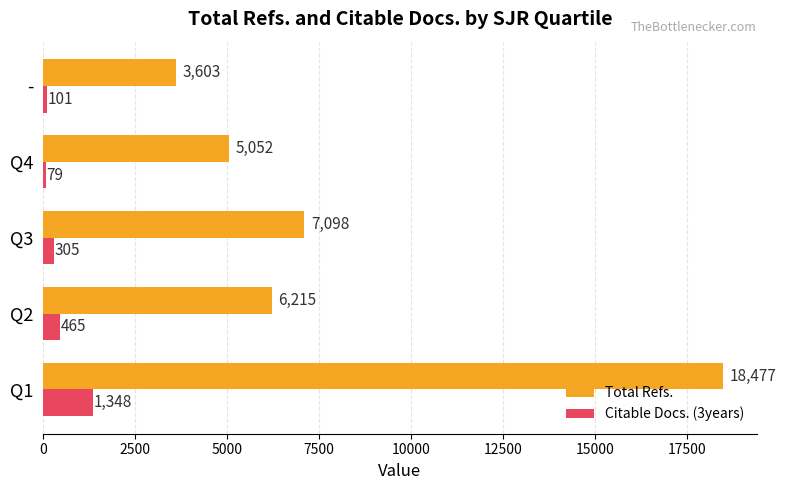

Where is Total Refs. nearest to the value 11040?

Q3